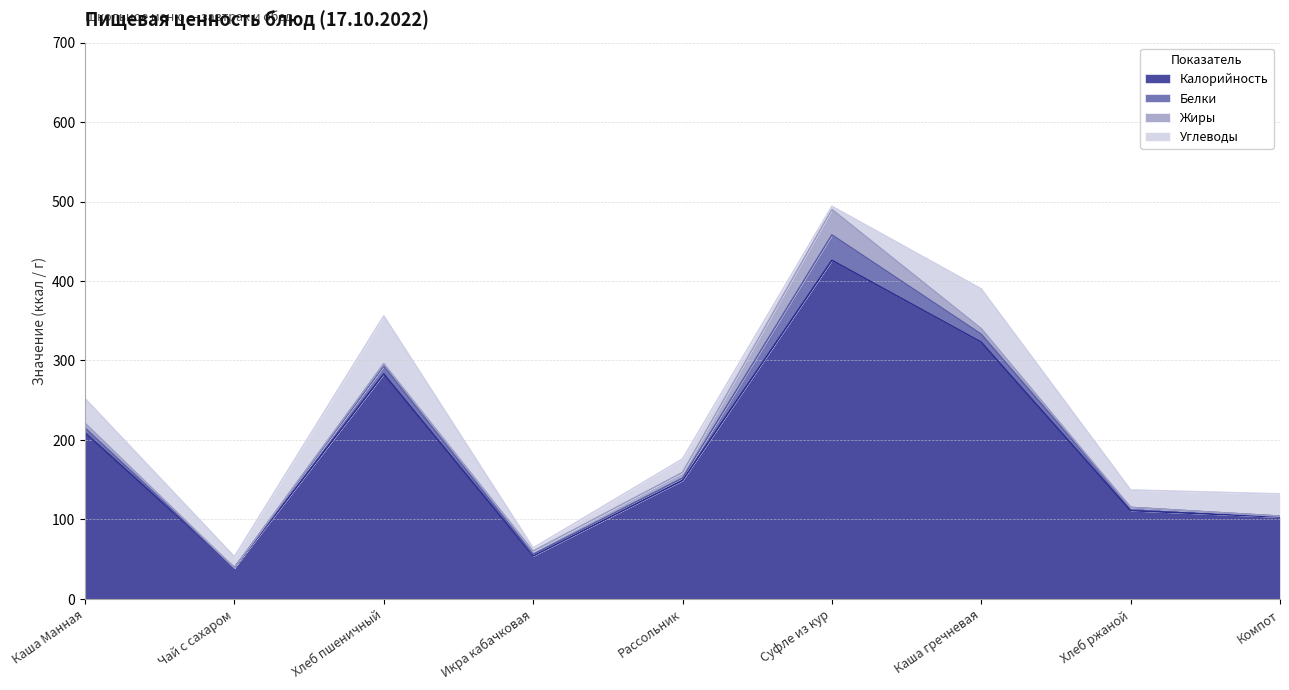

How many lines are shown in the chart?

4